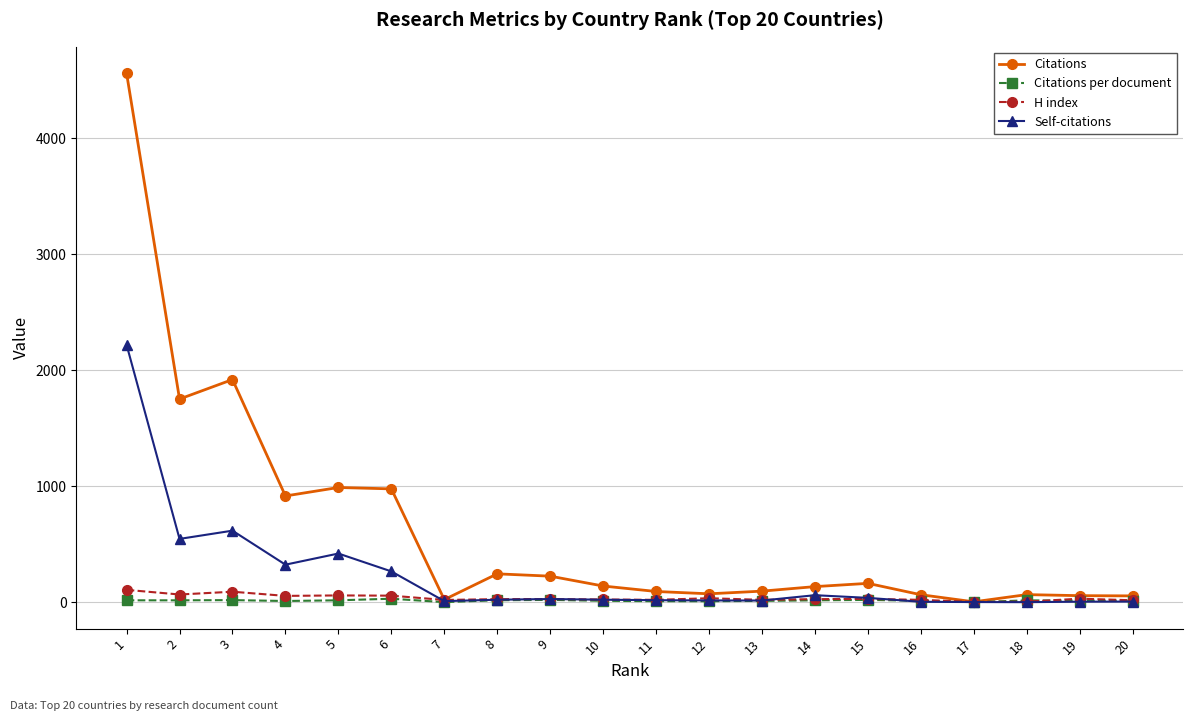

List the series in order of their peak value, highest first.

Citations, Self-citations, H index, Citations per document